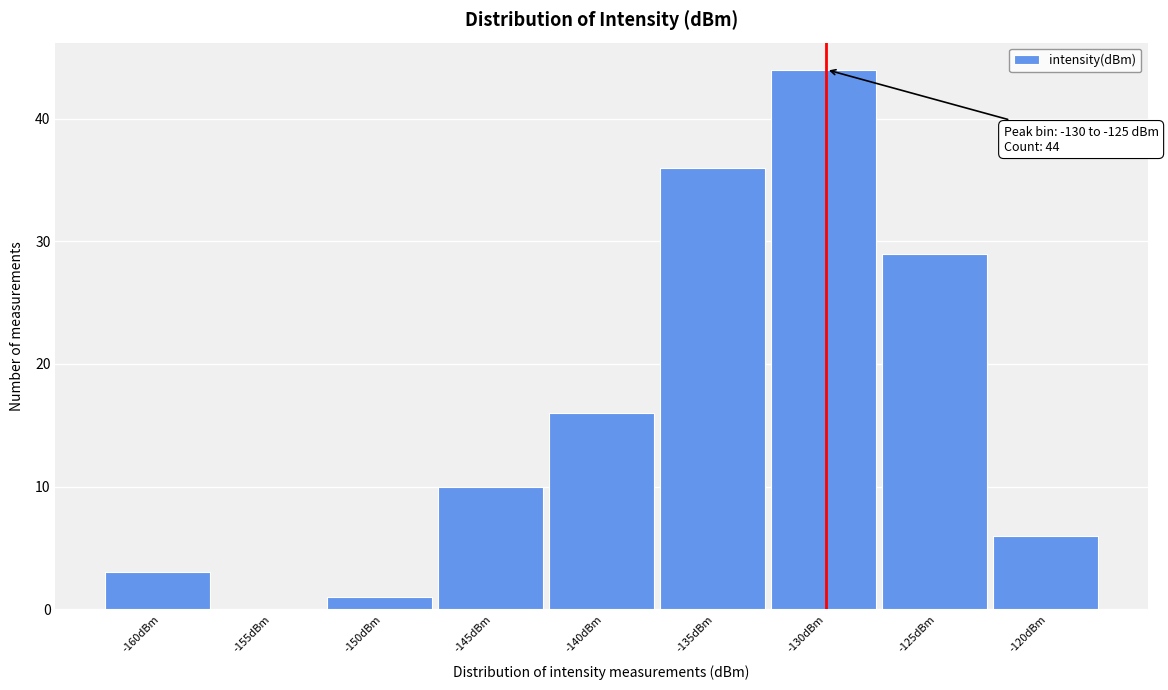

Reading left to right, list all the values displayed in this chart.

-160dBm=3	-155dBm=0	-150dBm=1	-145dBm=10	-140dBm=16	-135dBm=36	-130dBm=44	-125dBm=29	-120dBm=6